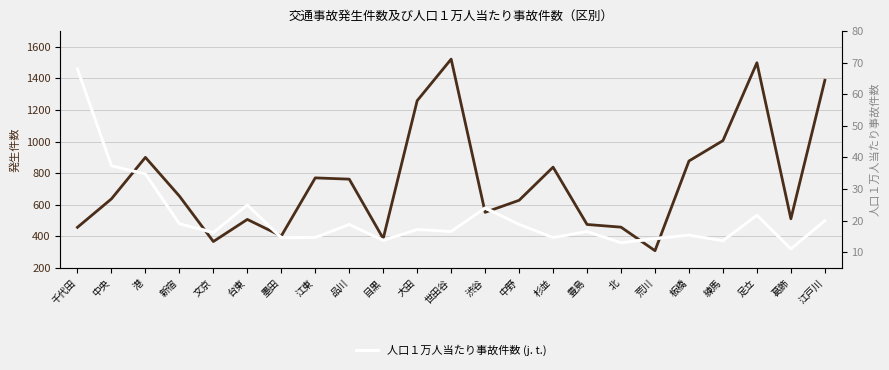

True or false: 発生件数 has more than 1 points higher than both neighbors.

True